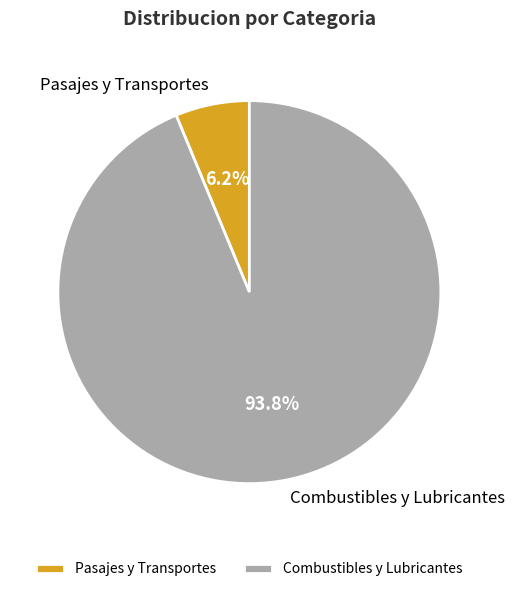

Count the number of slices in the pie.

2